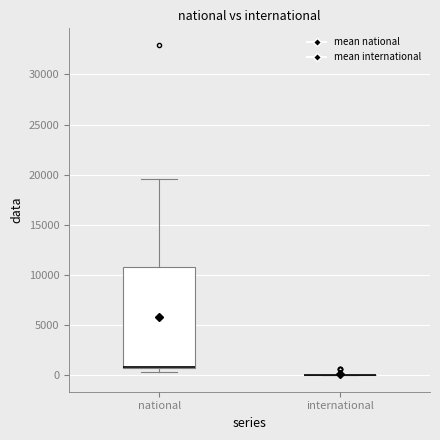

Reading left to right, read every box against the y-axis: the position of its median line, the range the box covers, and the ends of its whiskers. The values are not printed on the chart, so give them approximately, as read against the axis.

national: median 1000 (drawn on the box's lower edge), box 1000 to 11000, whiskers 500 to 19500
international: box collapsed to a line at 0, whiskers 0 to 0